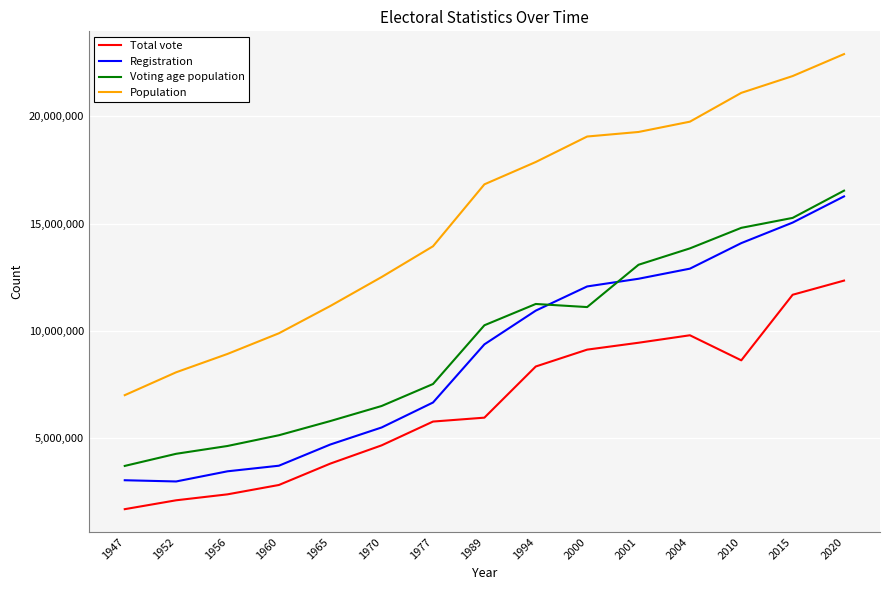

Which series has the largest total across all categories?

Population